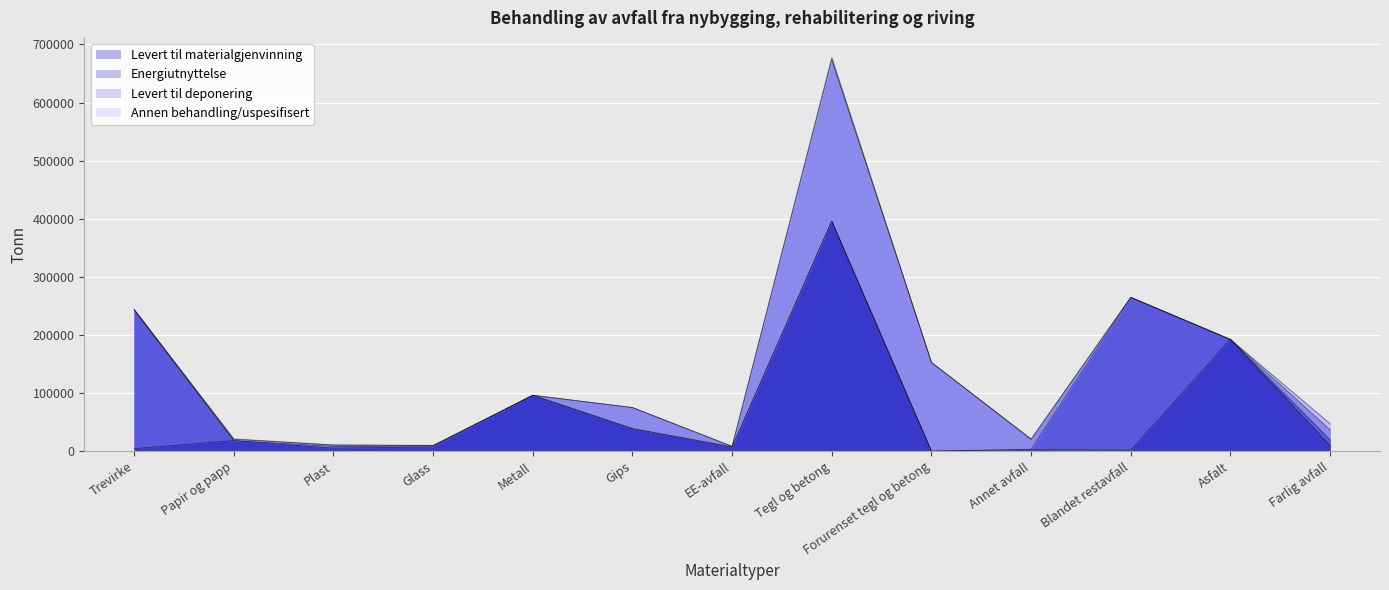

Reading left to right, list all the values displayed in this chart.

Levert til materialgjenvinning: 4150	18081	4860	7375	96078	38701	6438	396042	0	2364	1580	192226	9694
Energiutnyttelse: 238797	0	2952	1370	0	0	1169	0	0	885	263116	0	9769
Levert til deponering: 1089	1964	2727	623	0	36319	0	277390	152666	17359	0	0	17068
Annen behandling/uspesifisert: 0	1068	0	634	0	0	866	4024	0	0	0	0	10500